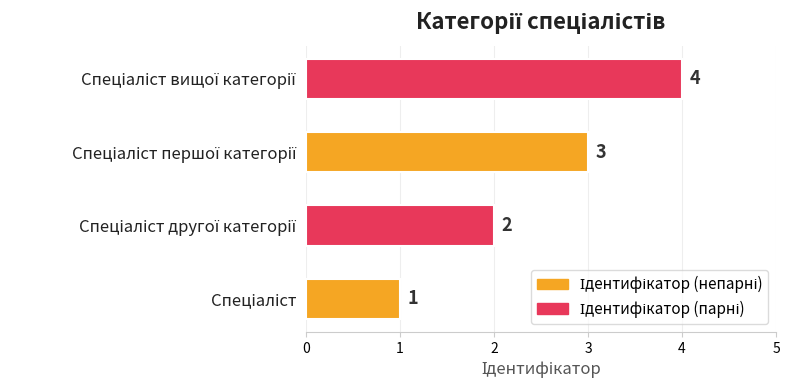

How many values are between 2 and 4?

3